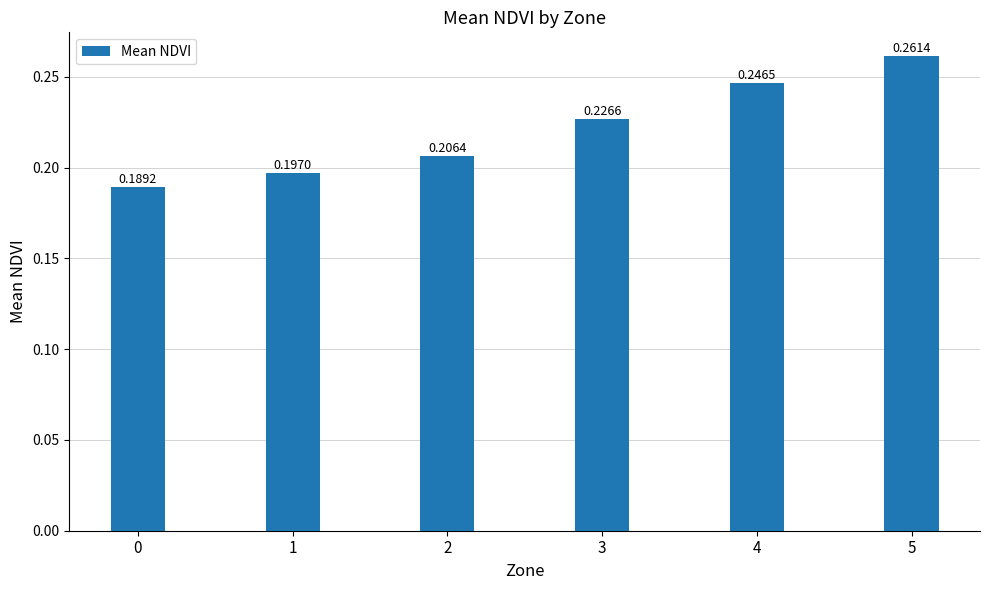

True or false: the data shows 0.1 at 5.

False